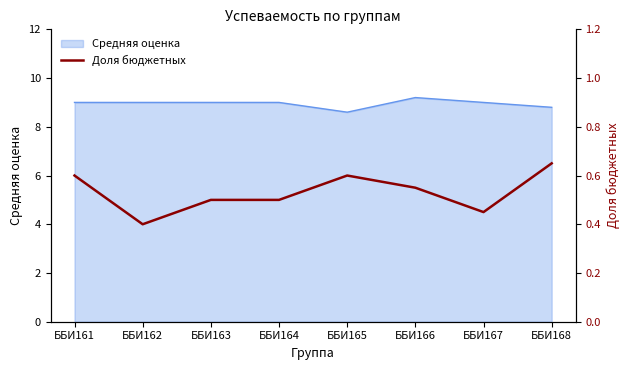

Where is the data nearest to the value 0?

ББИ162